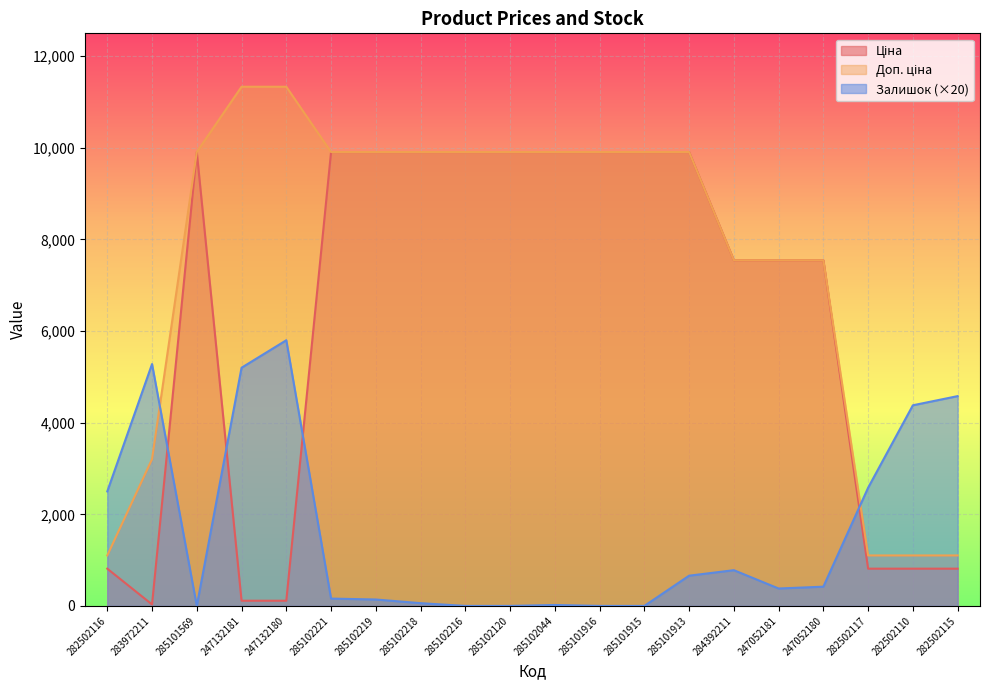

What position from the left is 285102221?

6